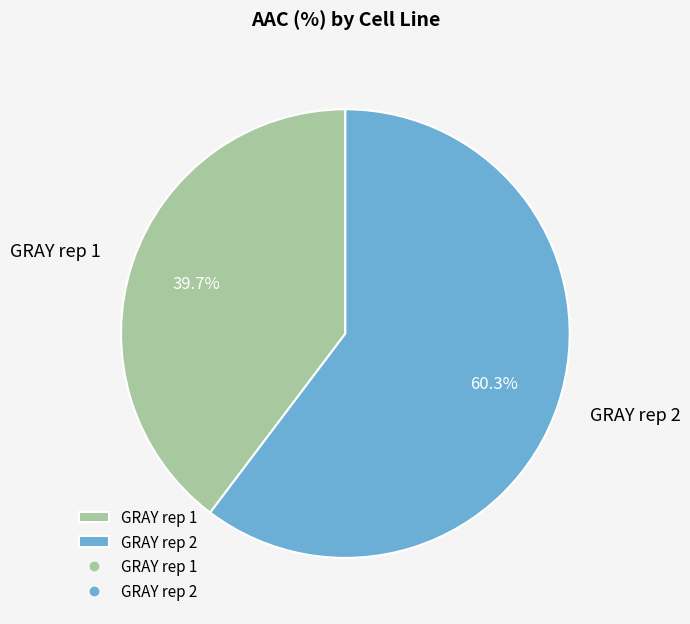

Which has a higher value, GRAY rep 1 or GRAY rep 2?

GRAY rep 2